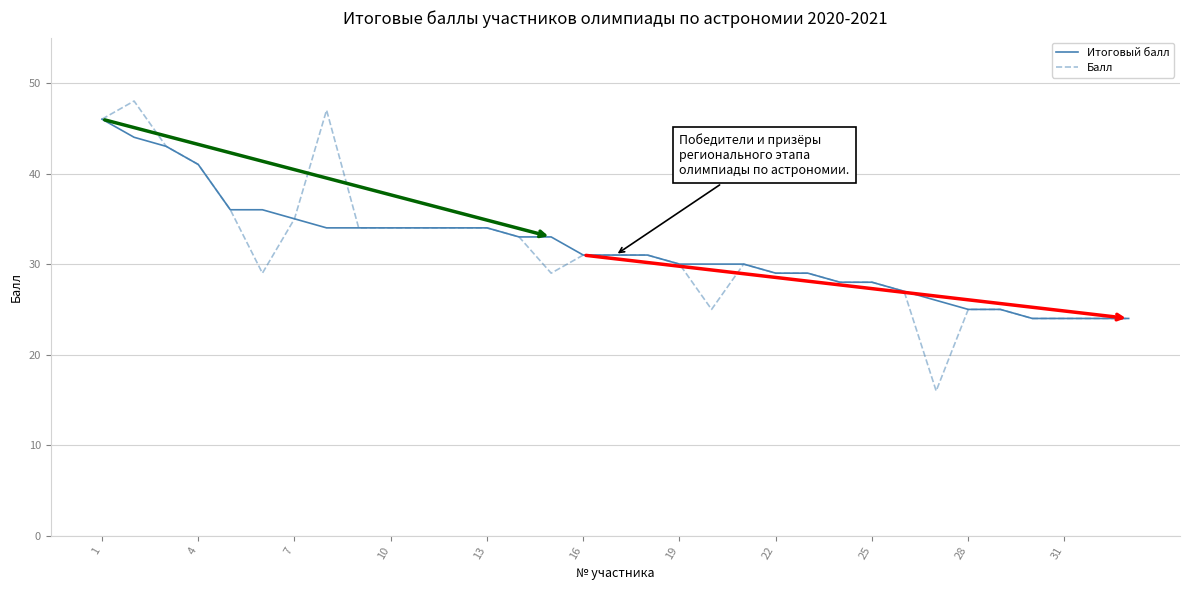

What is the maximum value for Итоговый балл?

46